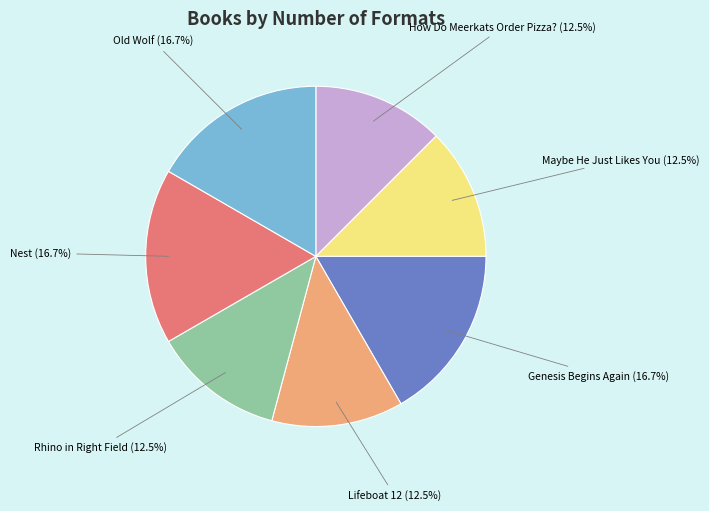

Is there any slice that represents more than half of the pie?

No